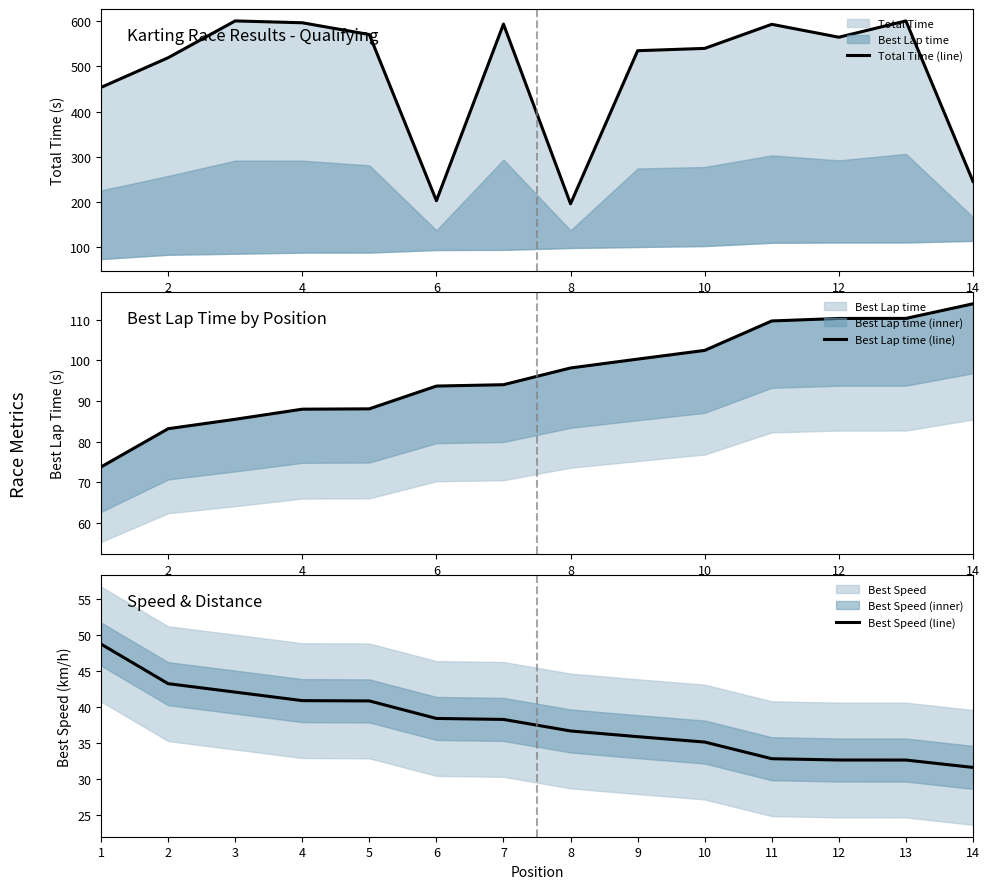

The value of Best Speed (line) at 11 is 32.8. True or false?

True